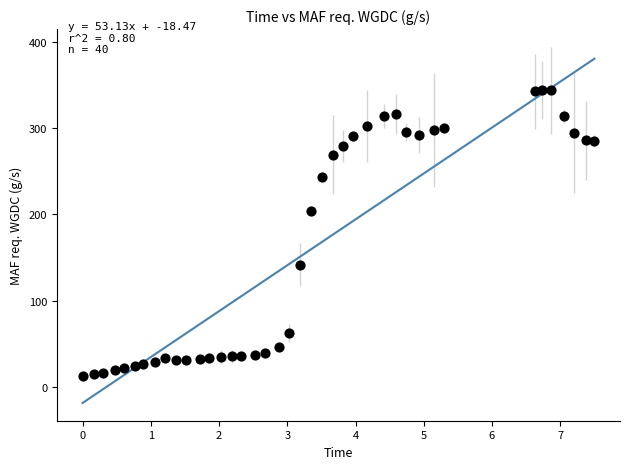

What Y value in the scatter plot is closest to 178?

203.9